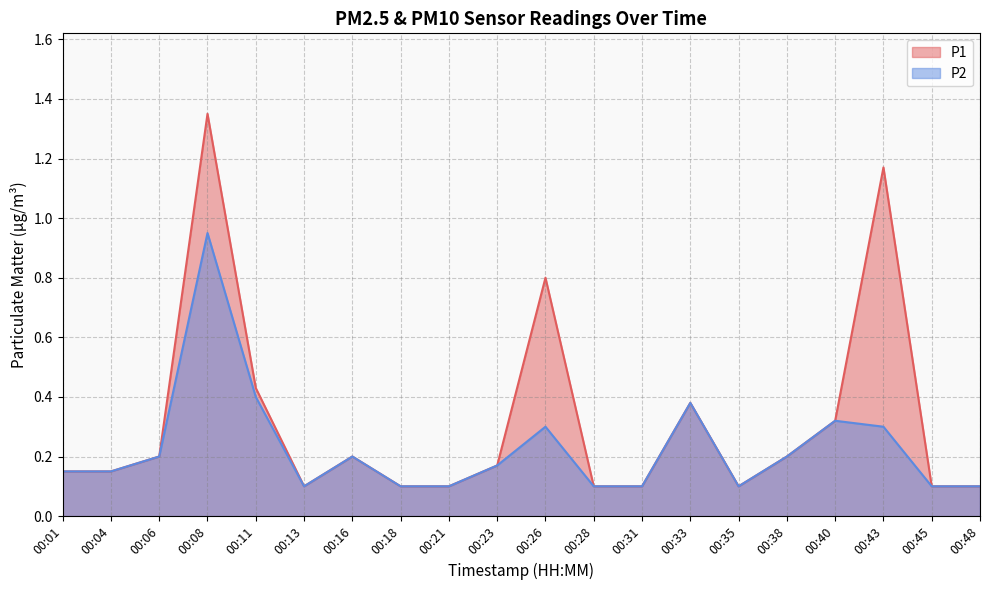

Read the P1 value at 00:38.

0.2